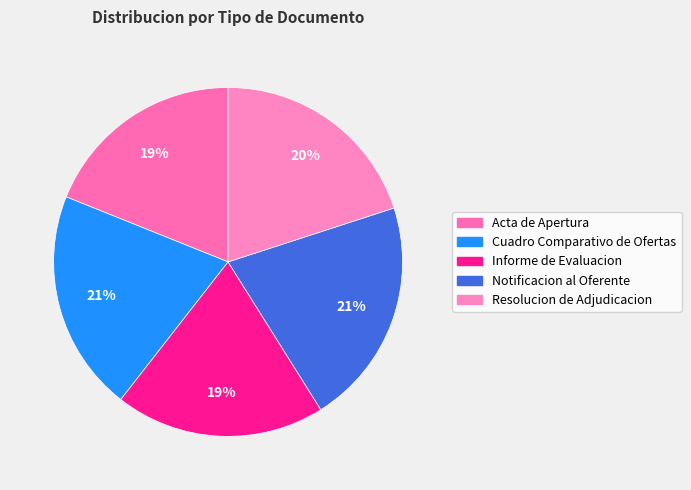

How many slices are in this pie chart?

5